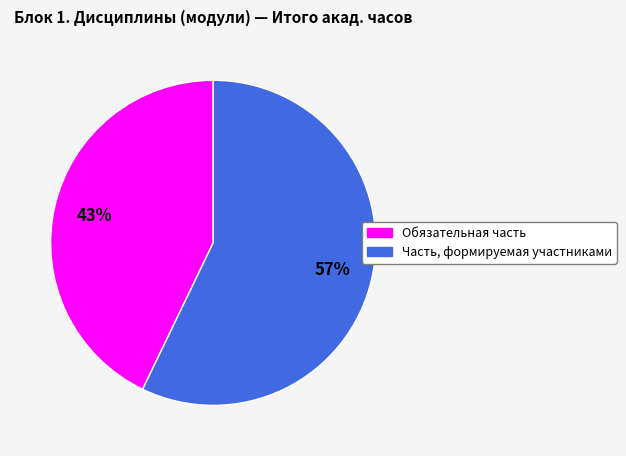

How many slices are in this pie chart?

2